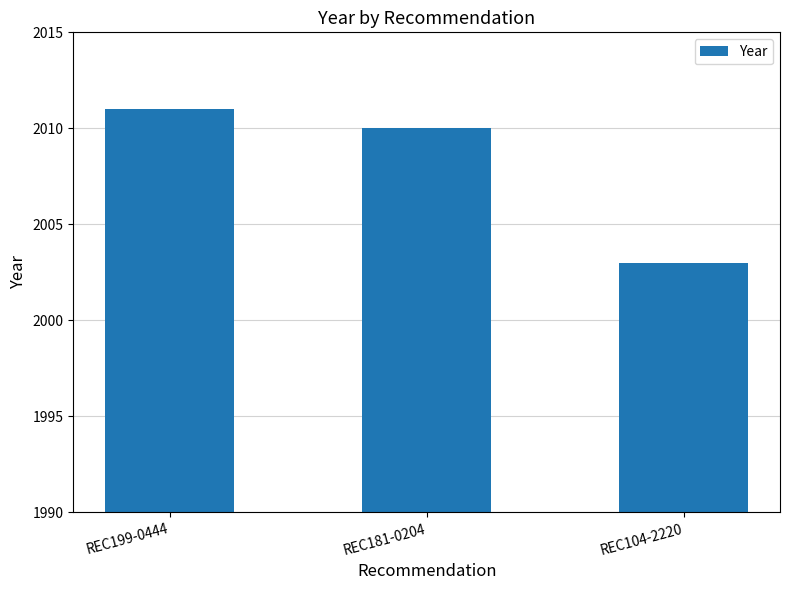

List the labels in order of value, largest first.

REC199-0444, REC181-0204, REC104-2220